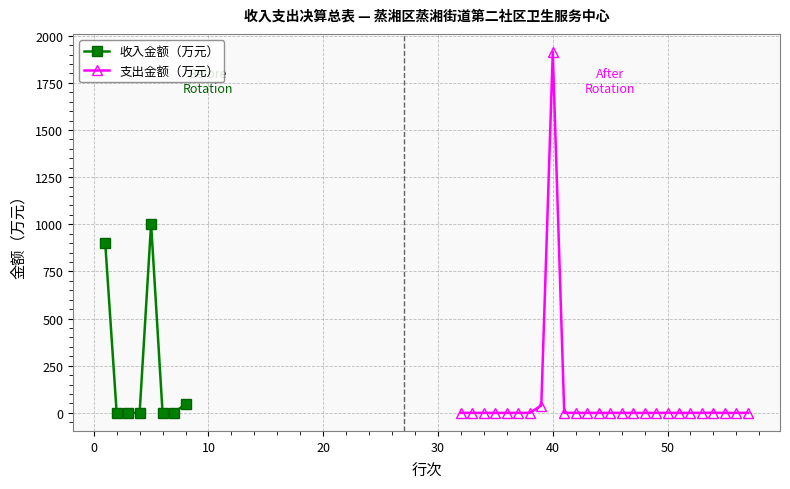

What is the maximum value shown in the chart?

1914.1